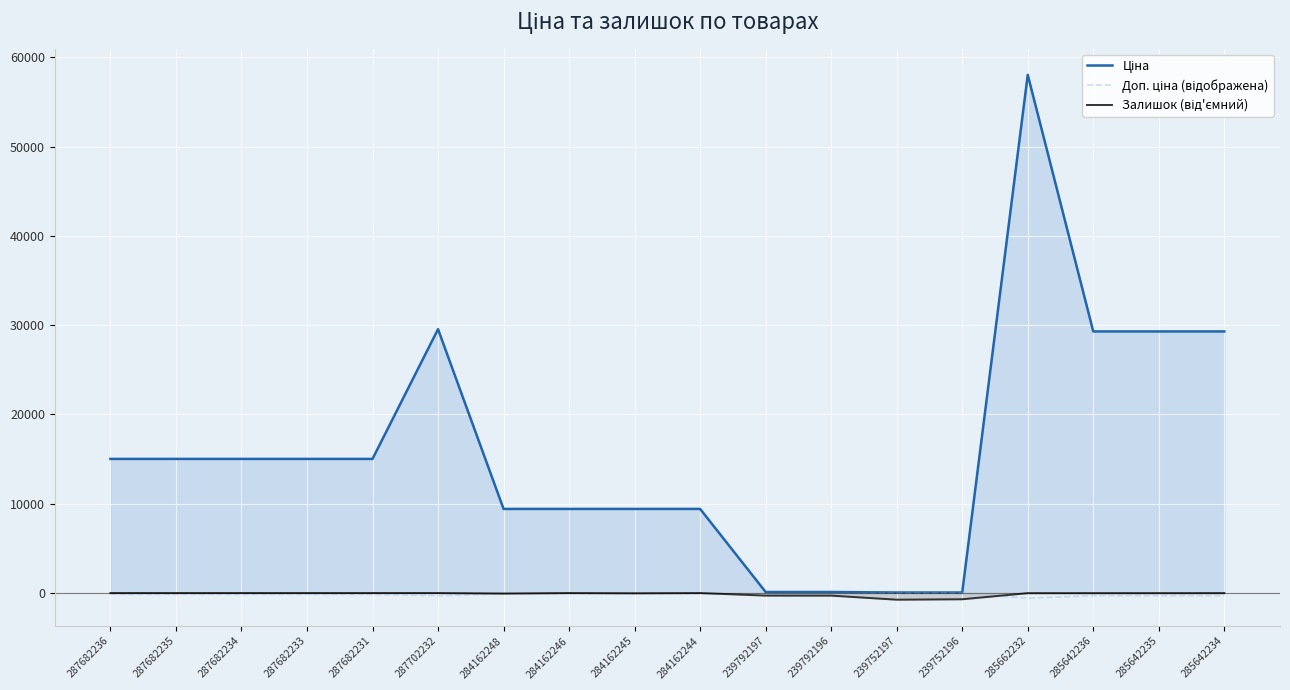

At which category does Залишок (від'ємний) reach its first local peak?

284162246